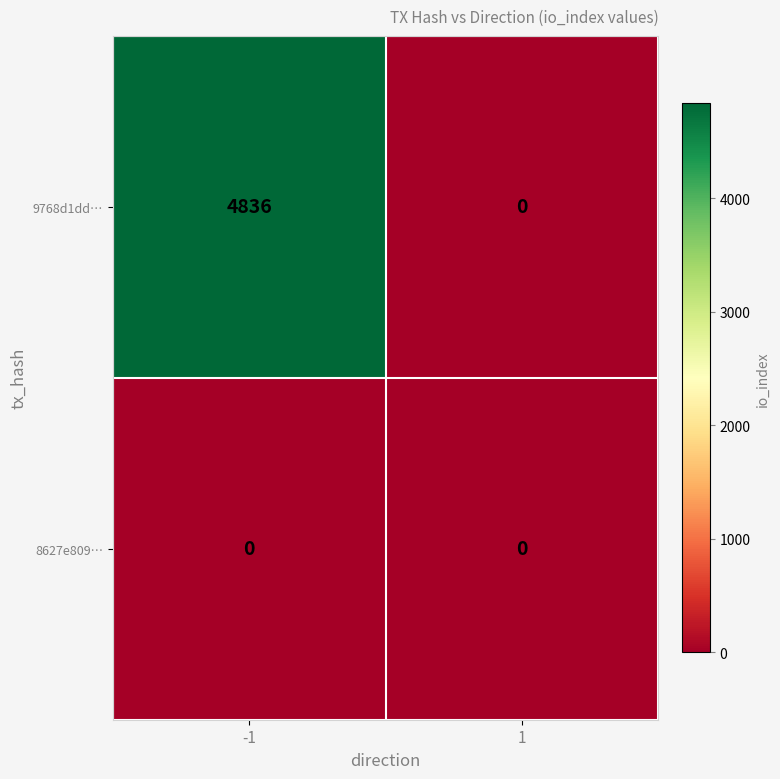

The 9768d1dd… series shows 4836 at -1. True or false?

True